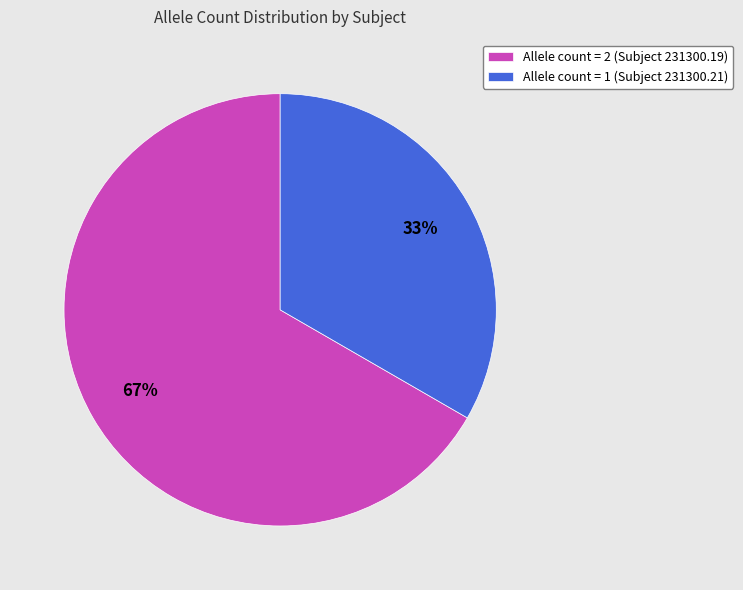

Which slice is the smallest?

Allele count = 1 (Subject 231300.21)